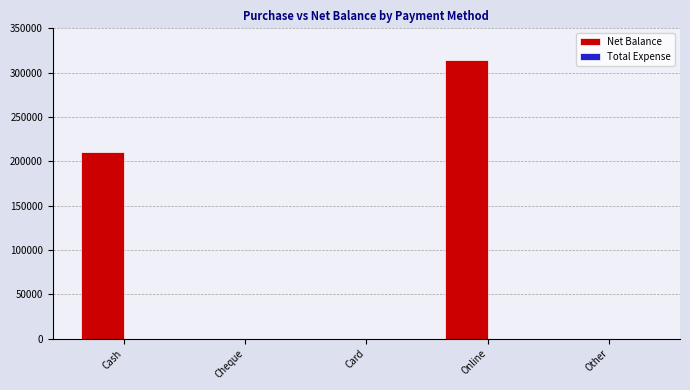

The chart shows a value of 0 at Card. True or false?

True